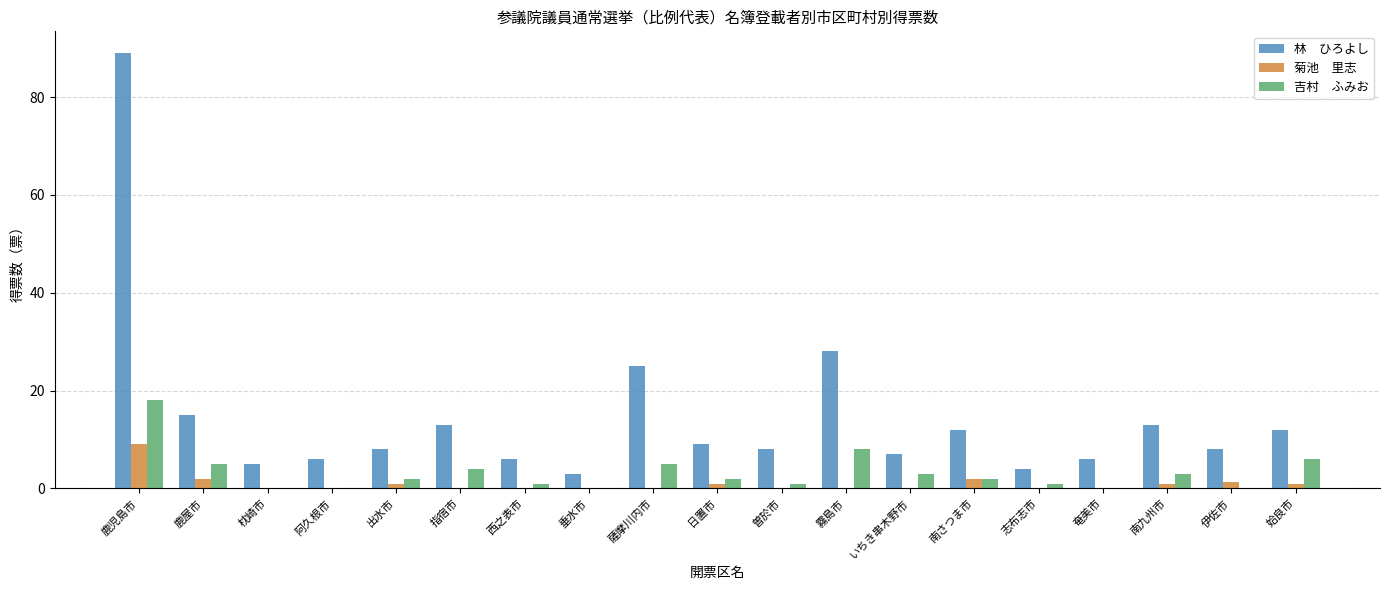

What is the greatest value displayed?

89.0